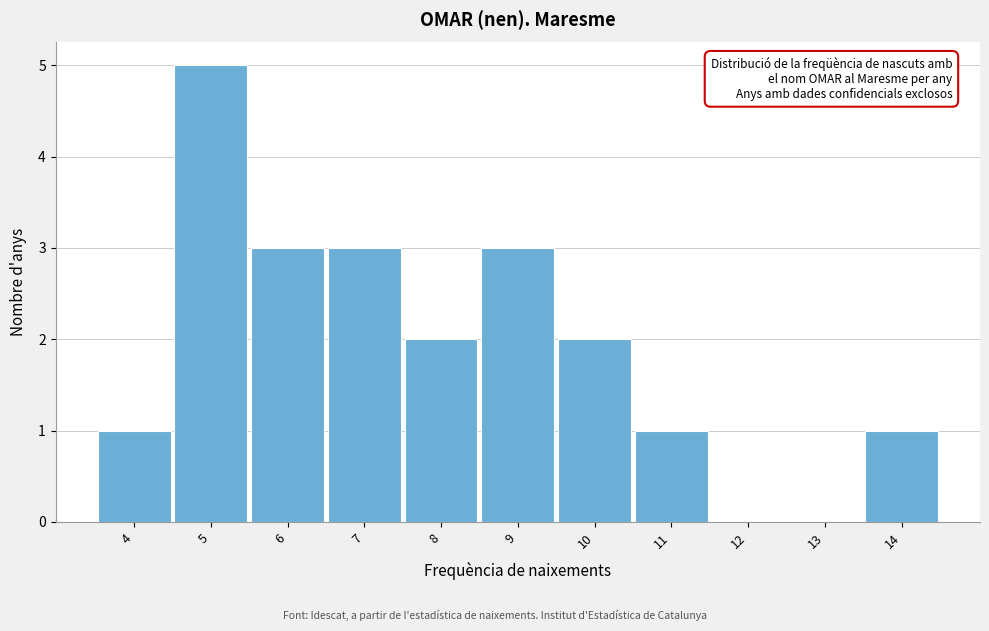

Reading left to right, list every bar in this chart as the range it spans on the x-axis followed by its height. The values are not printed on the chart, so give them approximately, as read against the axis.

3.5 to 4.5: 1
4.5 to 5.5: 5
5.5 to 6.5: 3
6.5 to 7.5: 3
7.5 to 8.5: 2
8.5 to 9.5: 3
9.5 to 10.5: 2
10.5 to 11.5: 1
11.5 to 12.5: 0
12.5 to 13.5: 0
13.5 to 14.5: 1